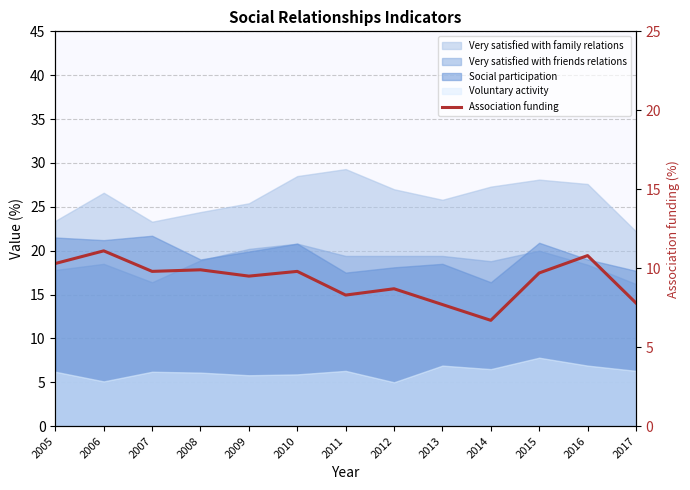

What is the difference between the maximum and second lowest values?

3.4